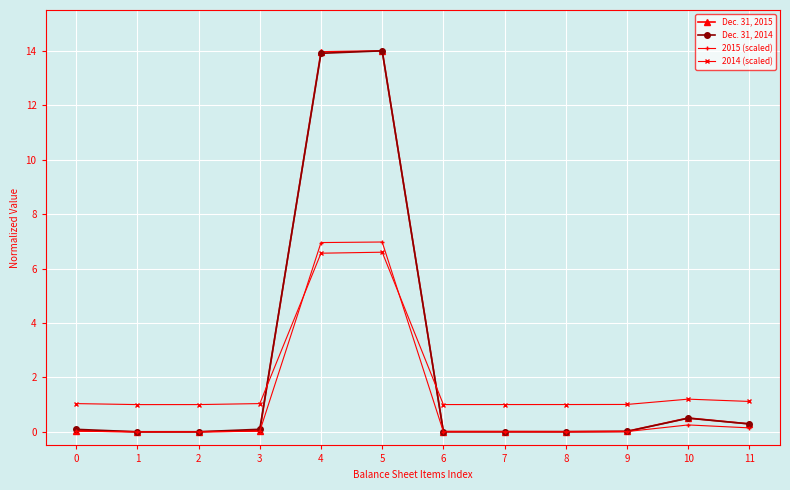

What is the spread (max minus min) of values at 9?

1.0